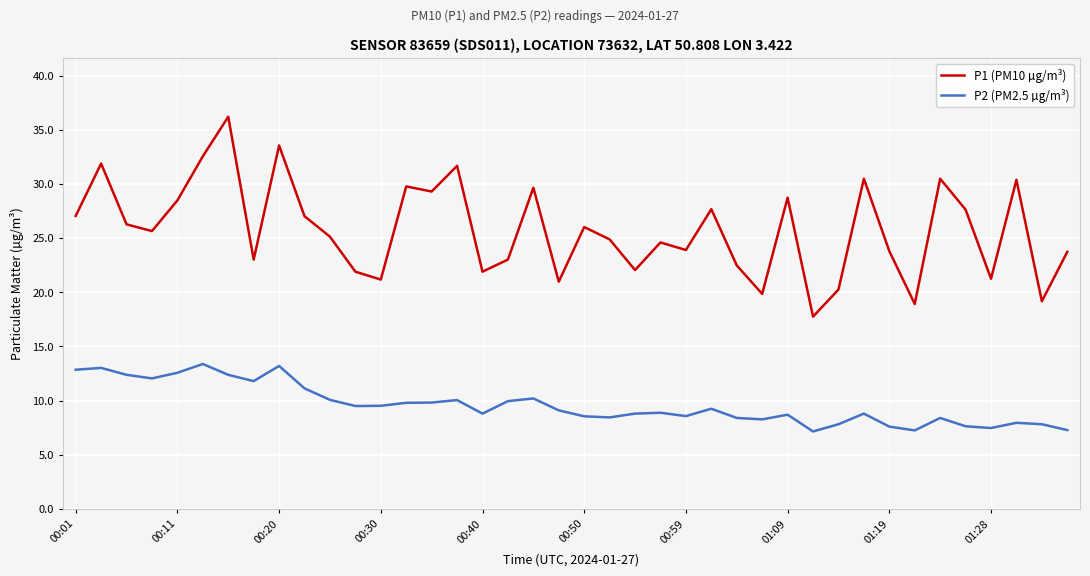

In P1 (PM10 µg/m³), how many points are lower than both neighbors (excluding endpoints)?

13